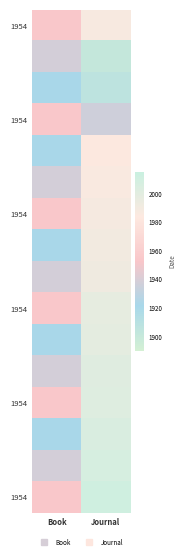

At which category is the sum across all series the highest?

Journal